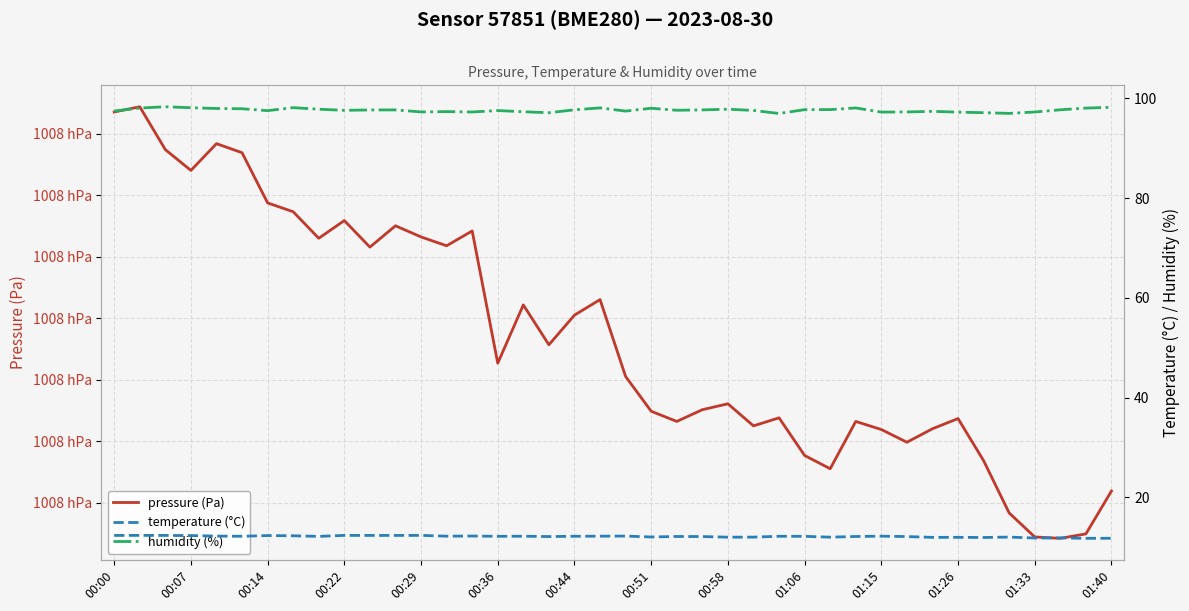

What position from the left is 00:36?

16